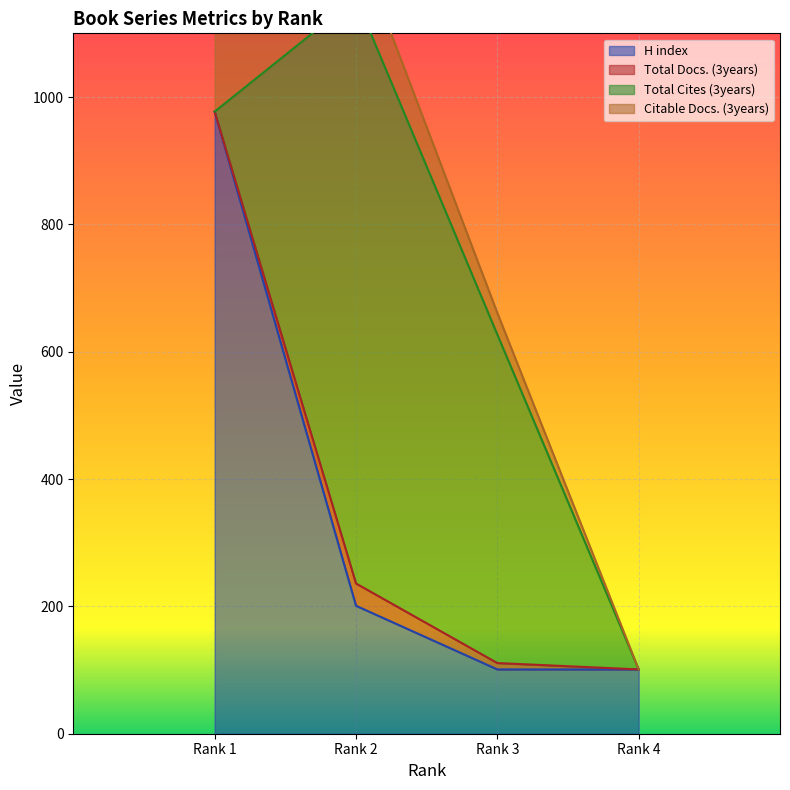

Reading right to left, list all the values displayed in this chart.

H index: Rank 1=977	Rank 2=201	Rank 3=101	Rank 4=101
Total Docs. (3years): Rank 1=0	Rank 2=35	Rank 3=10	Rank 4=0
Total Cites (3years): Rank 1=0	Rank 2=919	Rank 3=516	Rank 4=0
Citable Docs. (3years): Rank 1=153	Rank 2=90	Rank 3=34	Rank 4=0